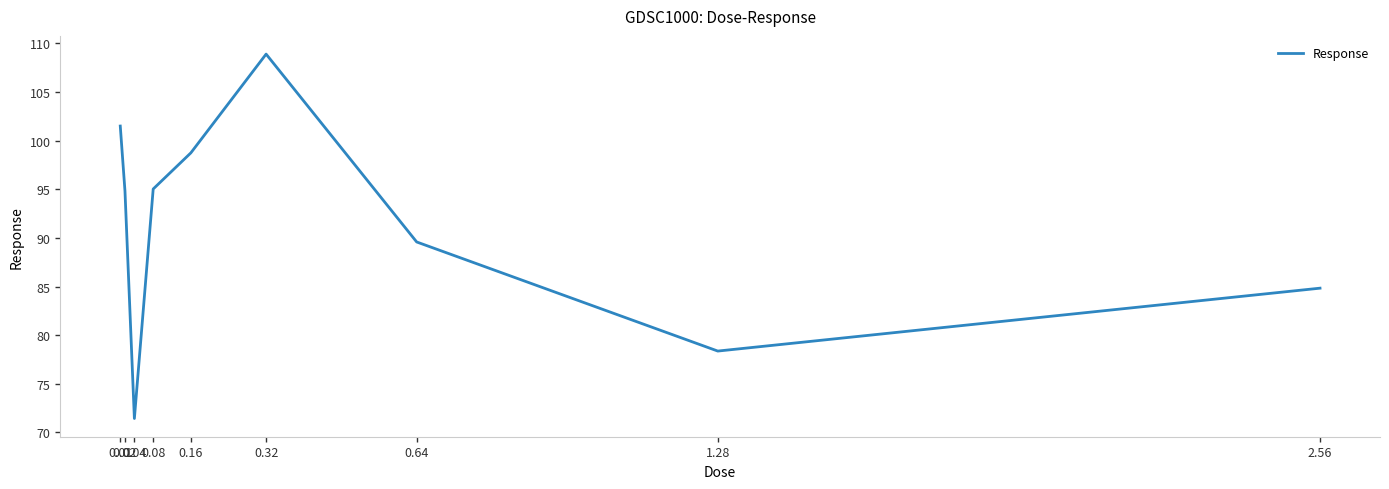

What is the change in value from 0.08 to 0.32?

+13.9